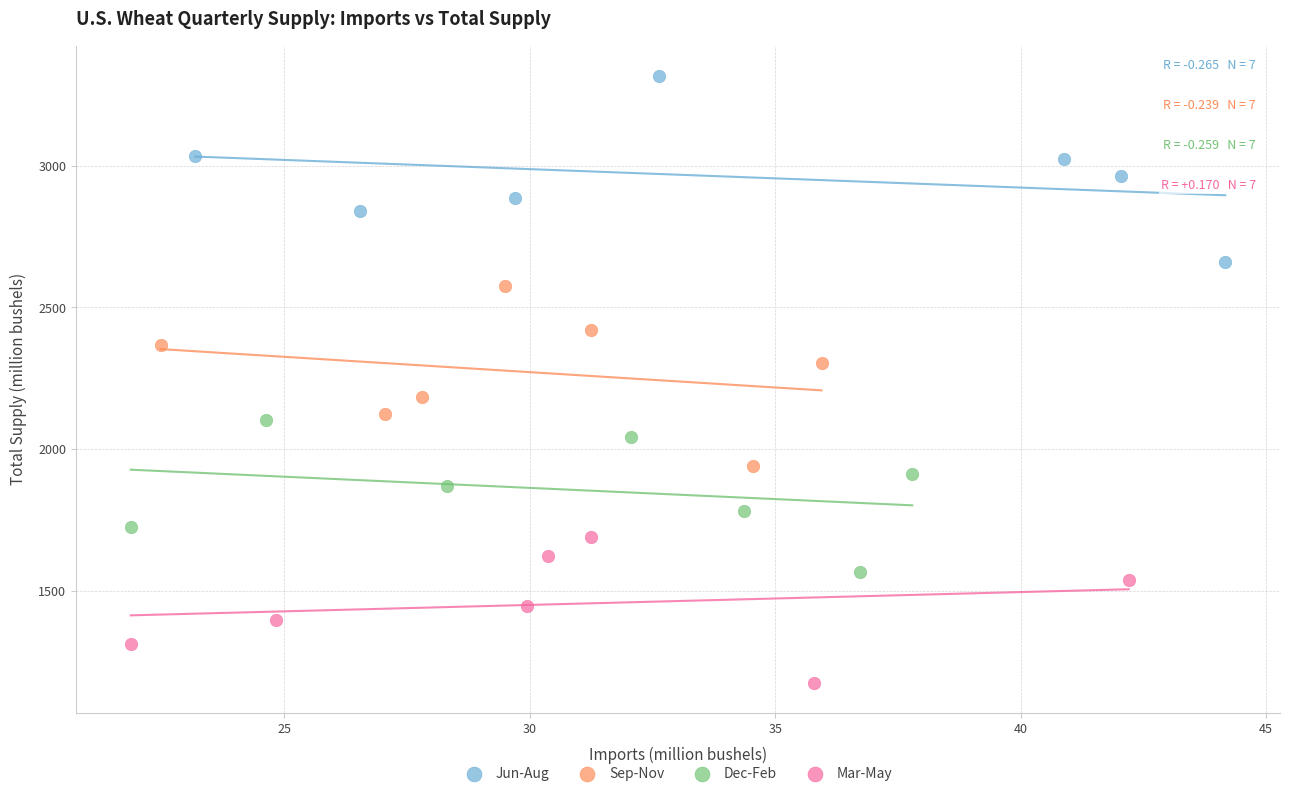

Which series has the widest spread of Y values?

Jun-Aug